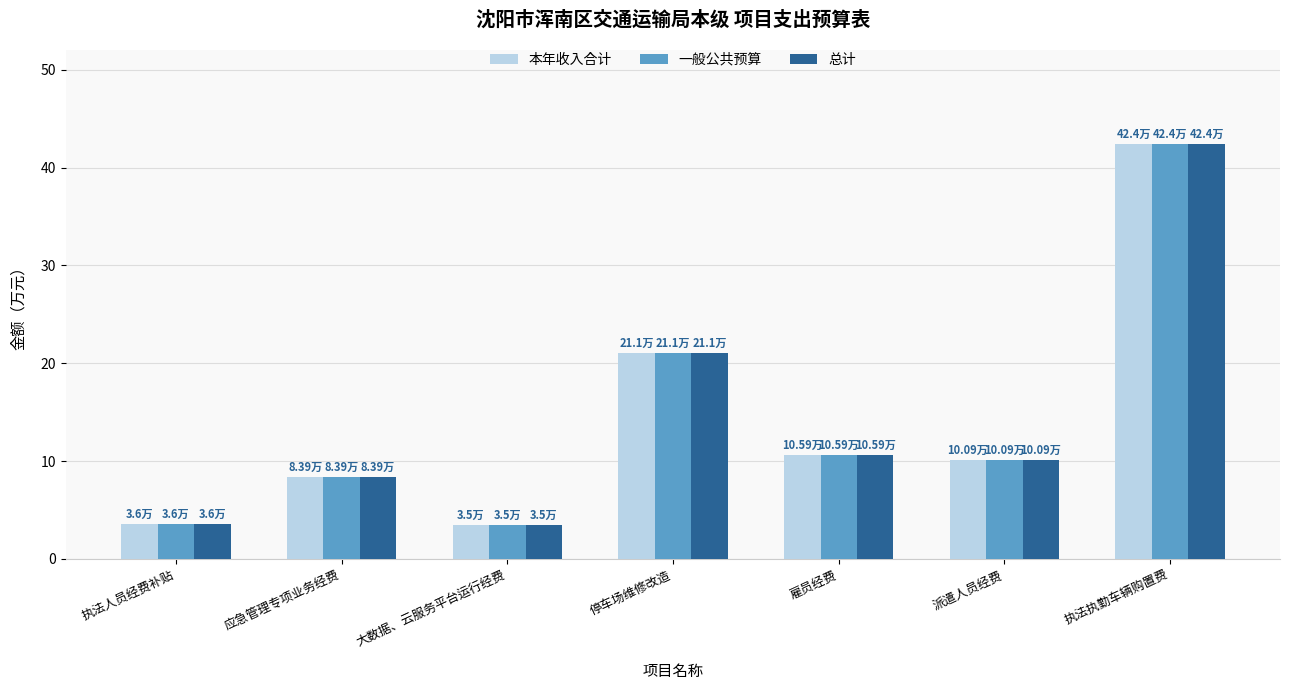

What is the maximum value shown in the chart?

42.4